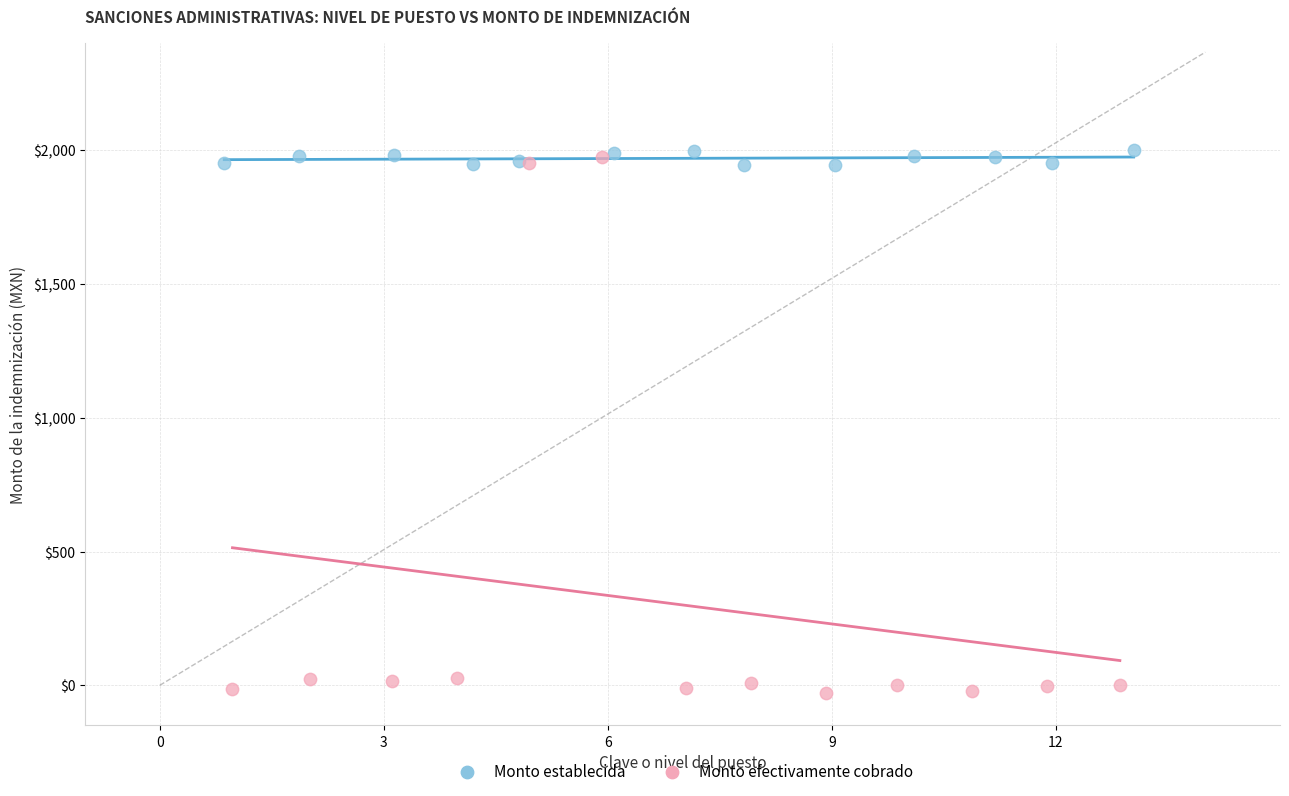

Which series contains the lowest Y value?

Monto efectivamente cobrado